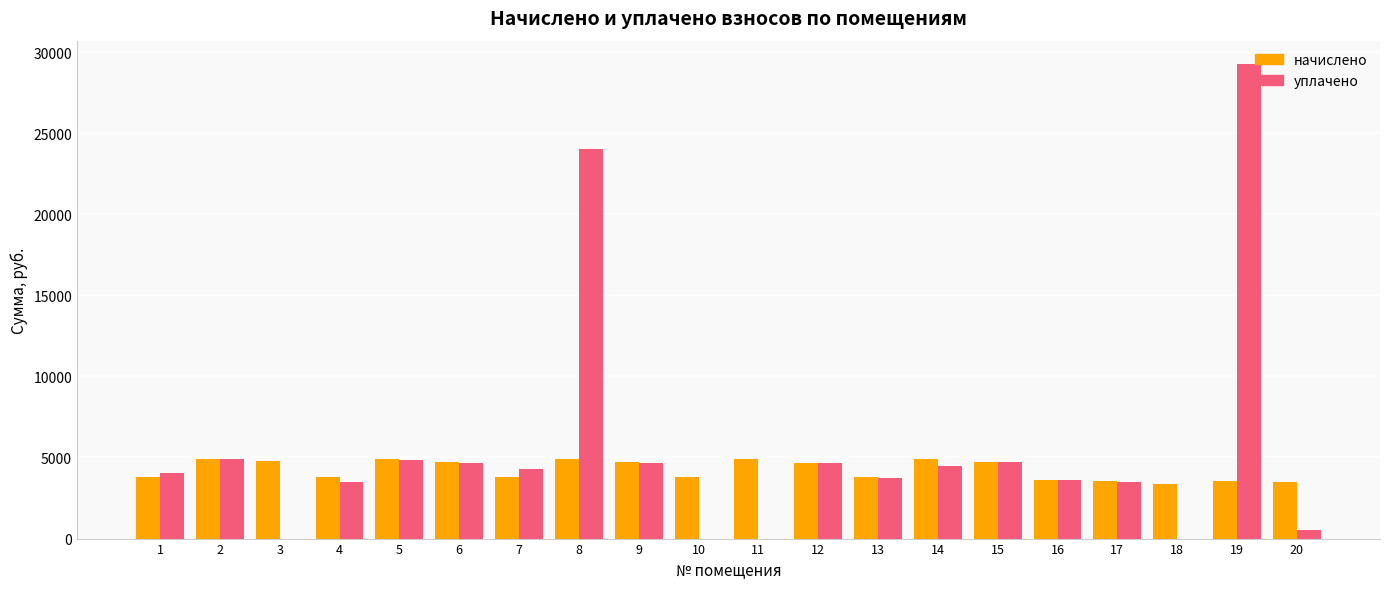

Are the bars grouped side by side (vs. stacked)?

Yes